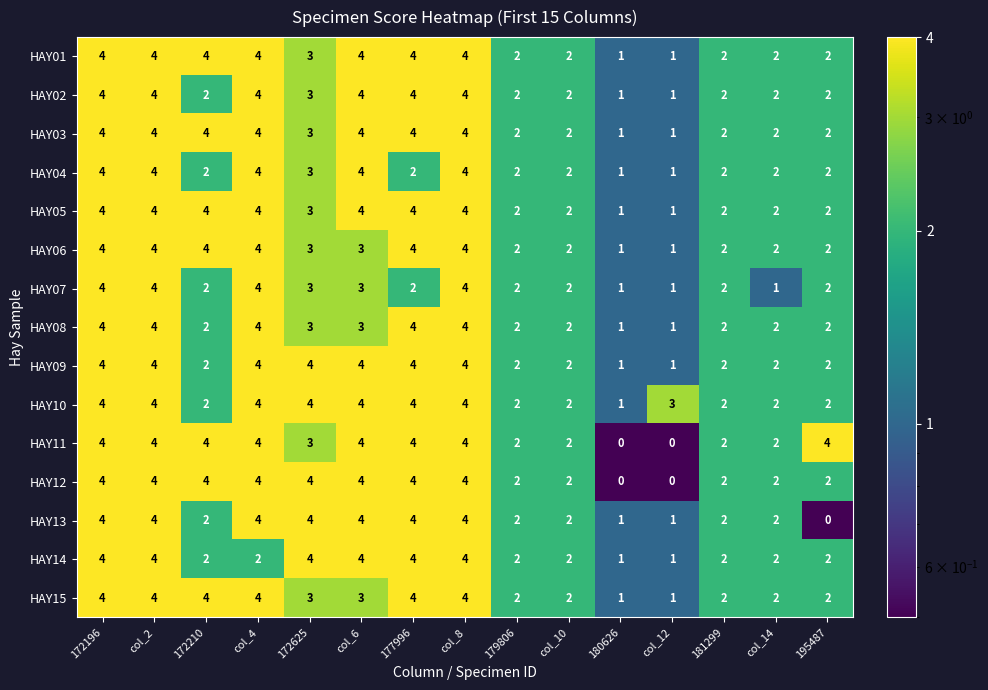

The value of HAY11 at col_10 is 0. True or false?

False